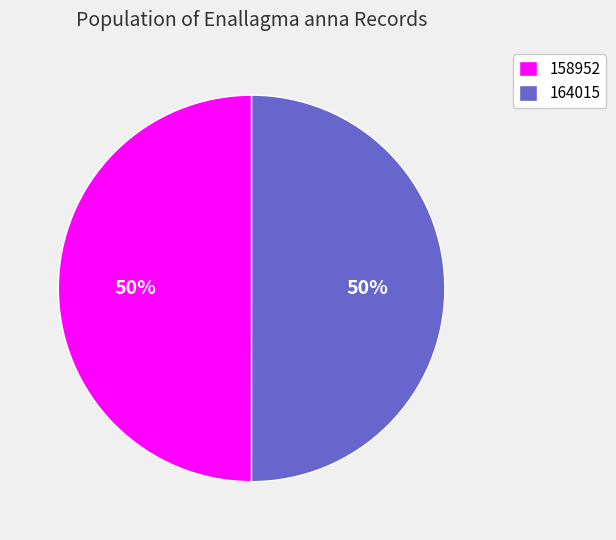

Approximately how many times larger is the value at 164015 compared to 158952?

1.0